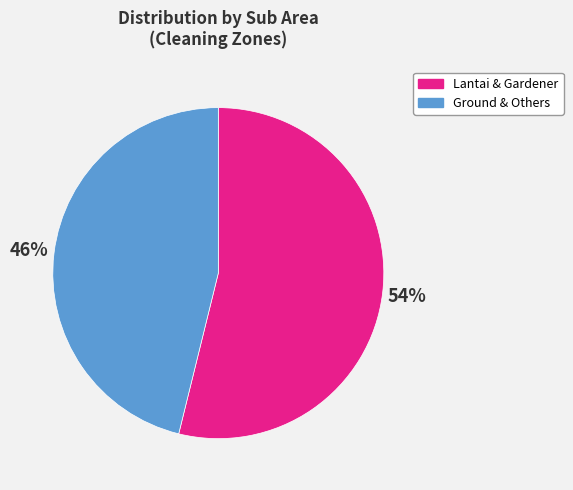

How many segments does this pie chart have?

2